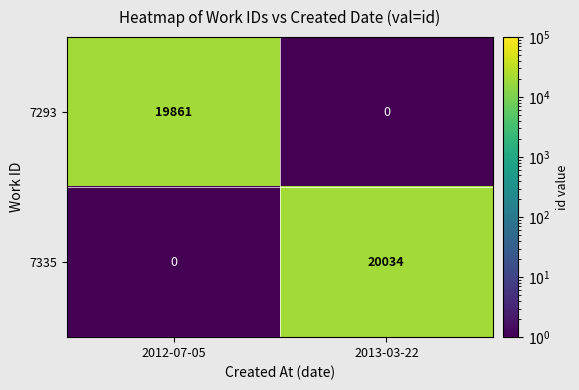

What value does the 7293 series have at 2012-07-05, to the nearest 50?

19850